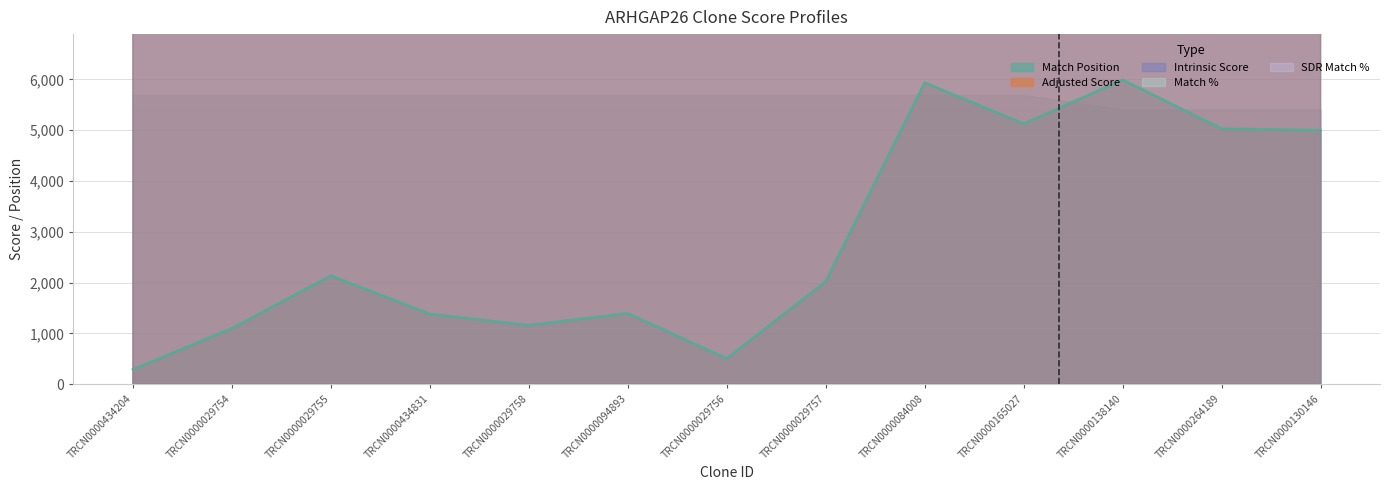

What position from the left is TRCN0000029756?

7